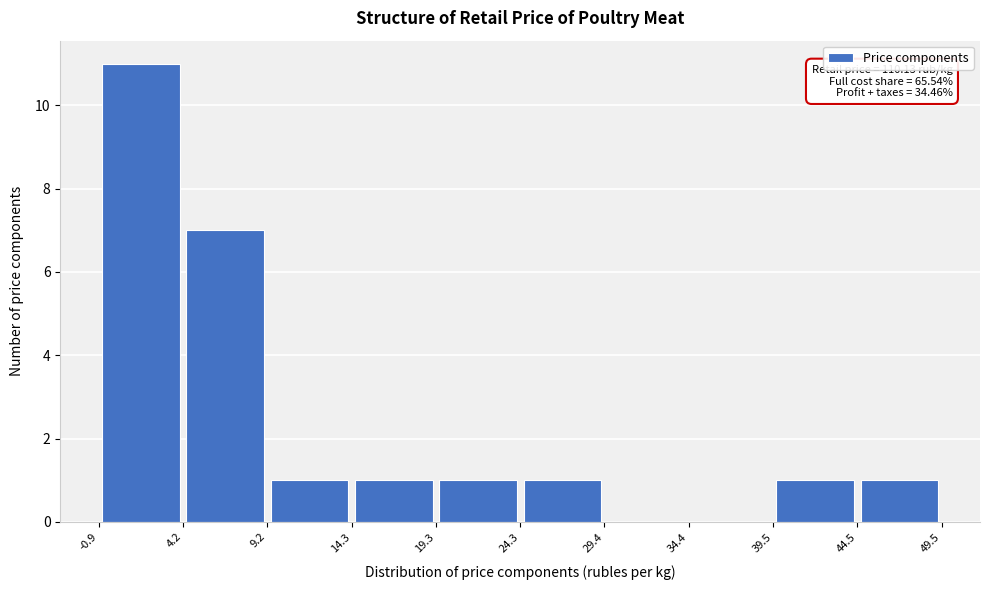

Which range on the x-axis has the tallest bar?

-0.9 to 4.2